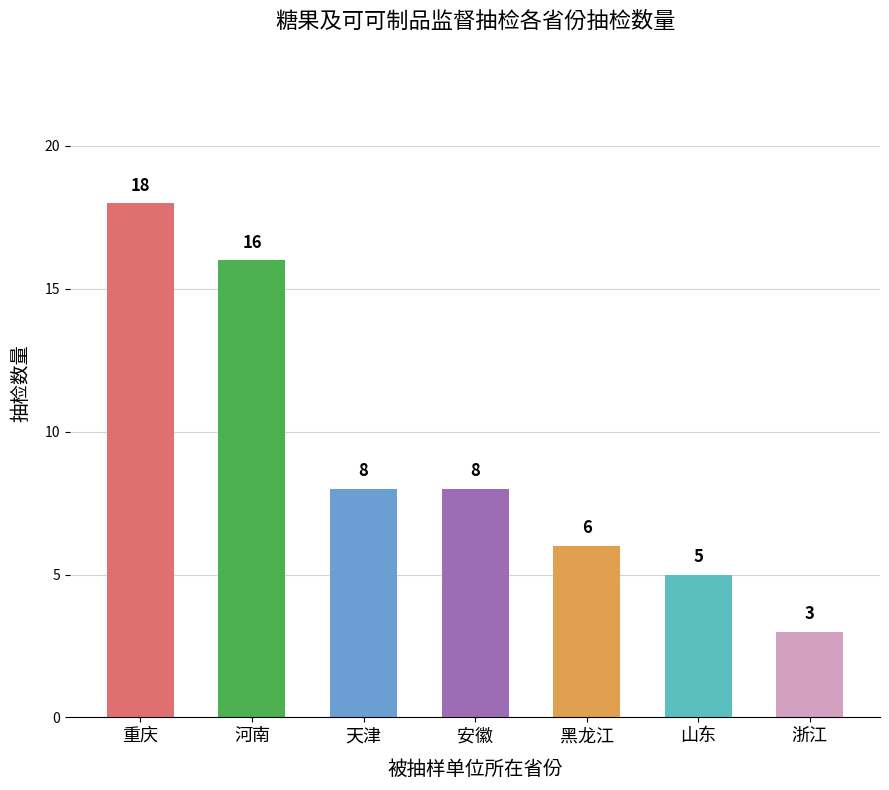

What is the sum of the values at 黑龙江 and 重庆?

24